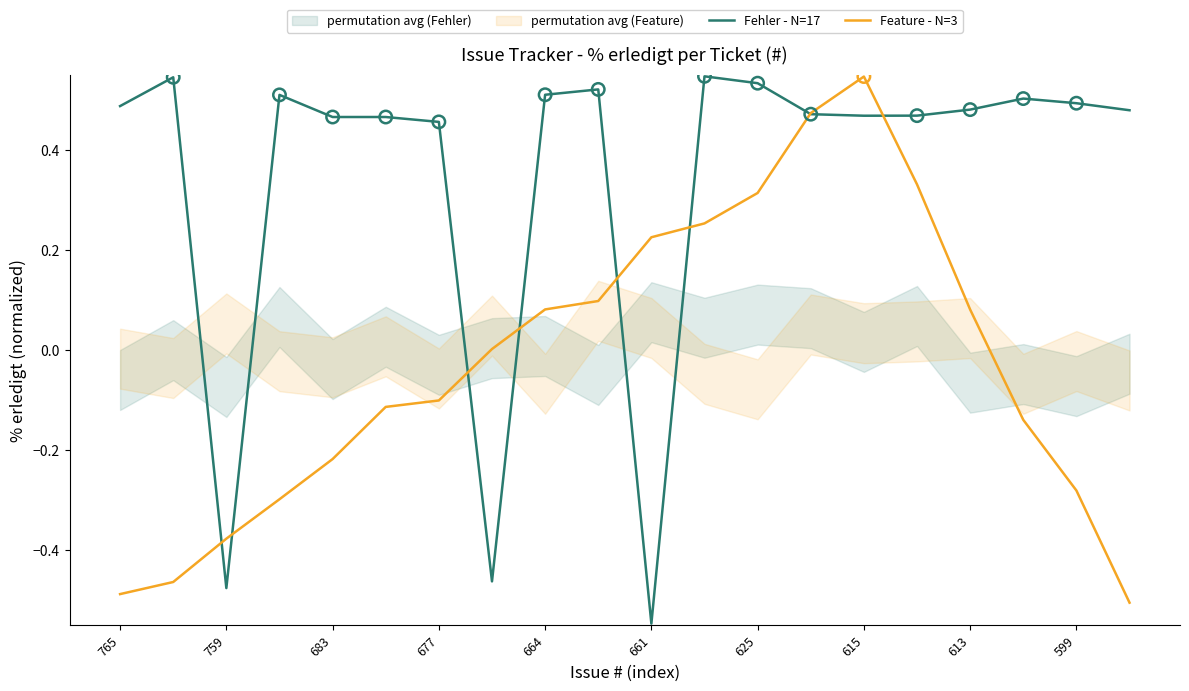

Which category has the lowest value in the Fehler - N=17 series?

661